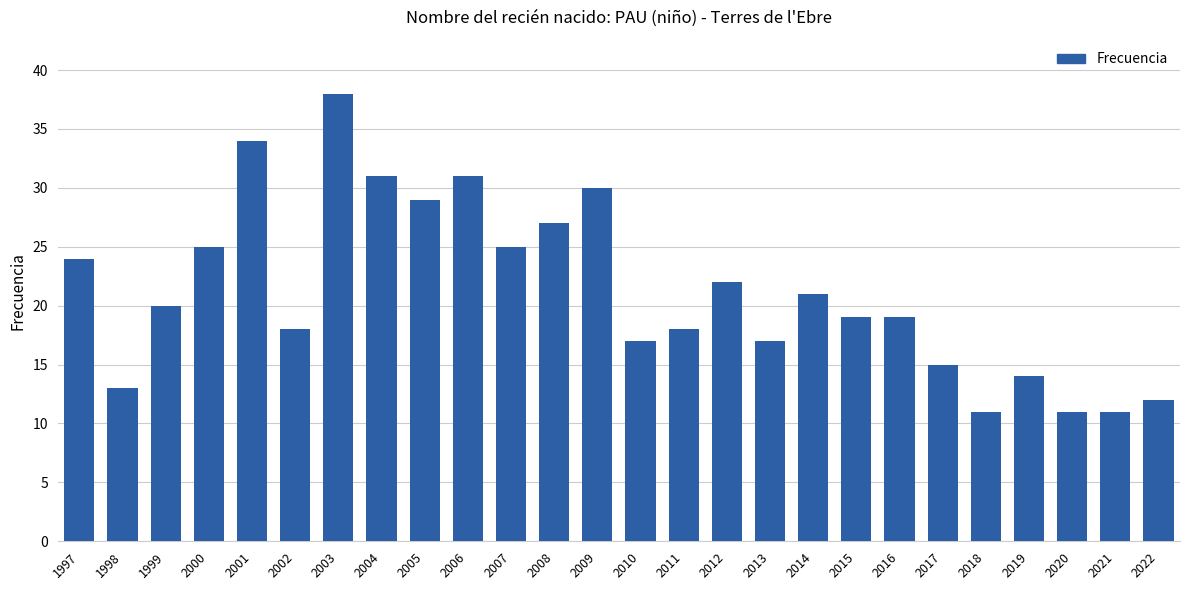

Reading left to right, list all the values displayed in this chart.

24	13	20	25	34	18	38	31	29	31	25	27	30	17	18	22	17	21	19	19	15	11	14	11	11	12